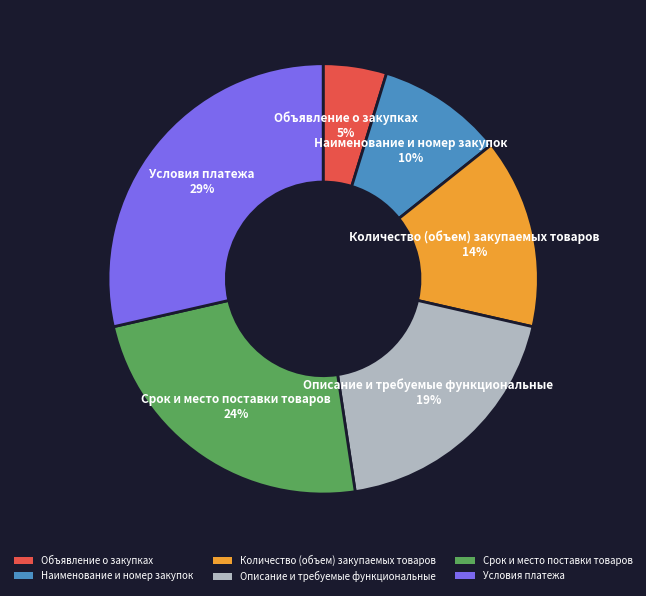

Combined, do Срок и место поставки товаров and Количество (объем) закупаемых товаров account for over 50%?

No